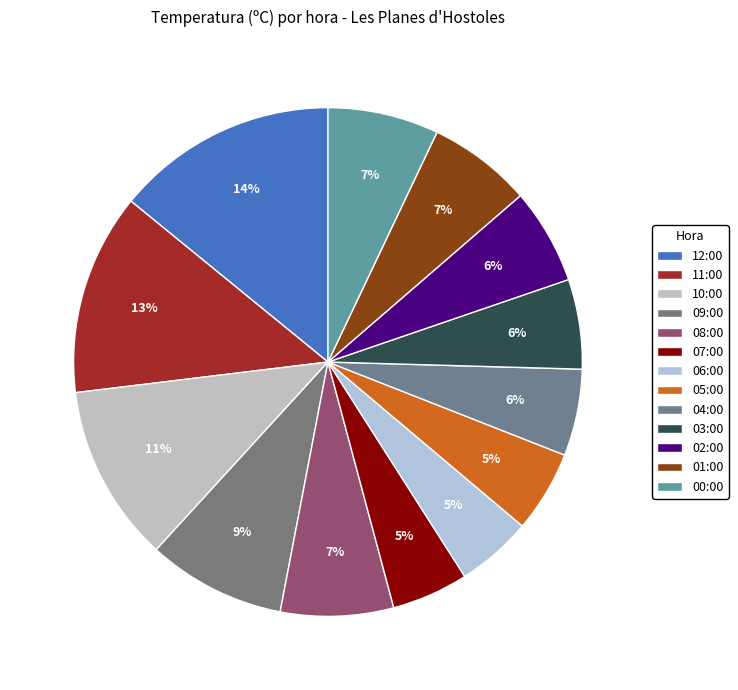

To the nearest percent, what is the difference between the largest and smallest slice percentages?

9%